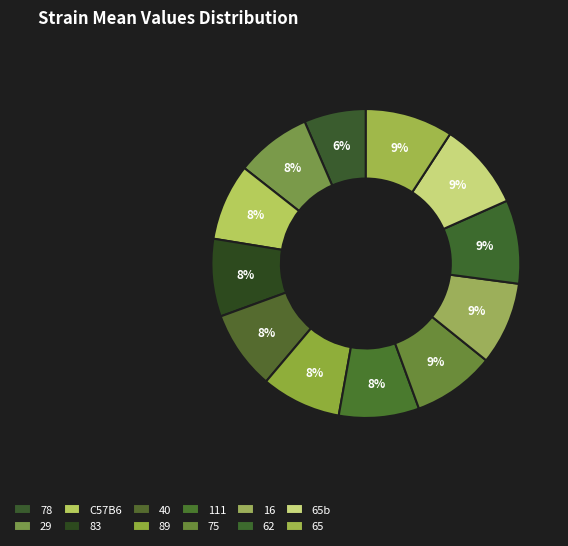

How much of the chart is everything except 111?

91.6%